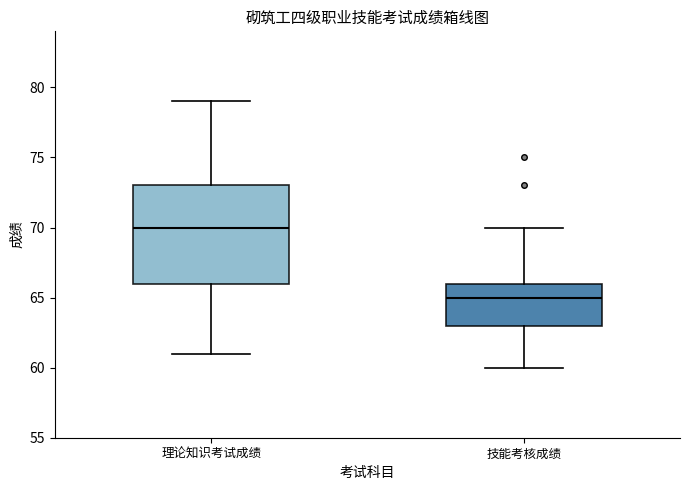

Reading left to right, transcribe this box plot: for each box, give where its median line is, the range the box spans, and where its two whiskers end, as read against the y-axis. The values are not printed on the chart, so give them approximately, as read against the axis.

理论知识考试成绩: median 70, box 66 to 73, whiskers 61 to 79
技能考核成绩: median 65, box 63 to 66, whiskers 60 to 70